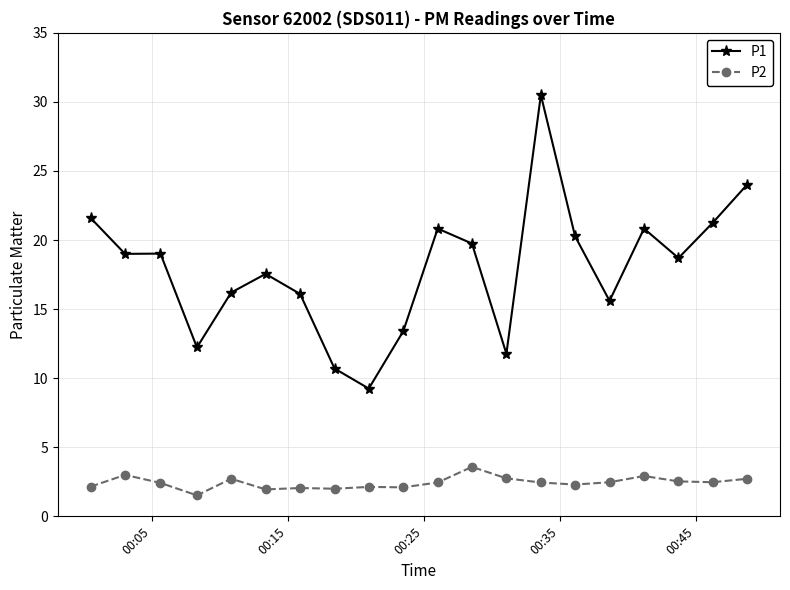

What is the value of the P1 point at the 10th from the left?

13.4